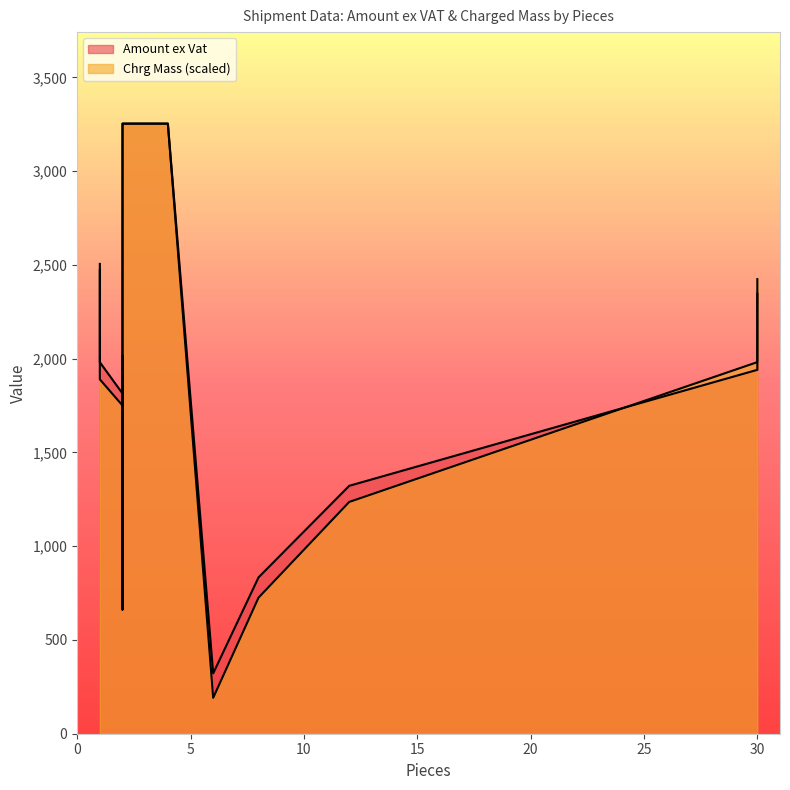

At which category is the sum across all series the highest?

4